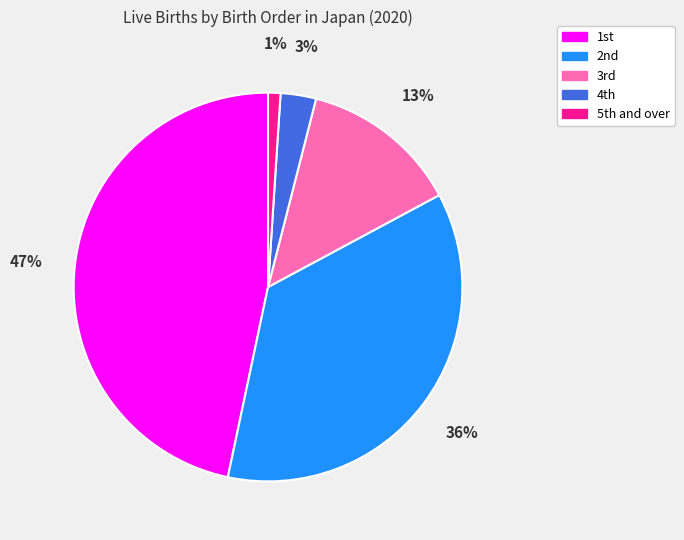

Which category has the smallest portion of the pie?

5th and over